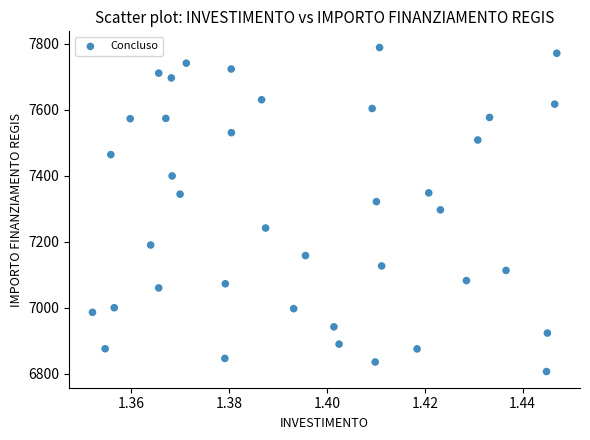

What is the range of Y values (max minus min)?

981.4